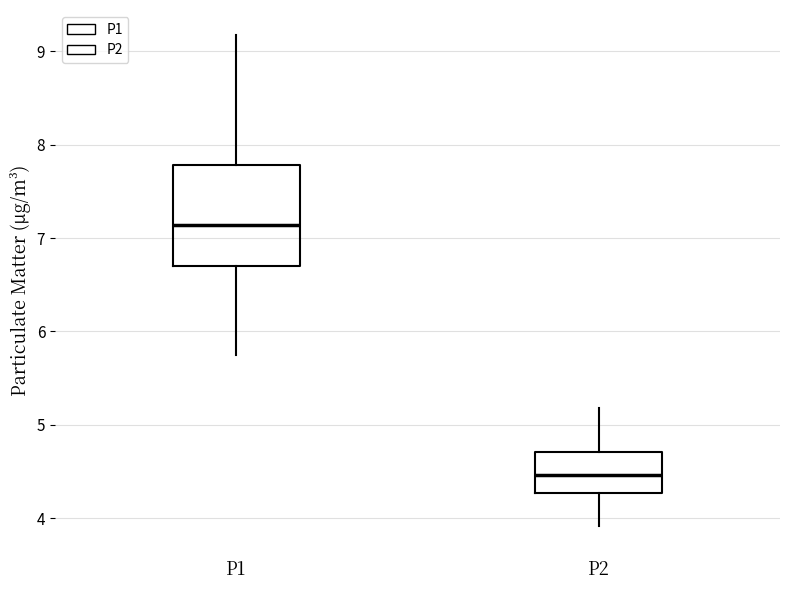

Comparing the boxes themselves (not the whiskers), which one is the tallest?

P1